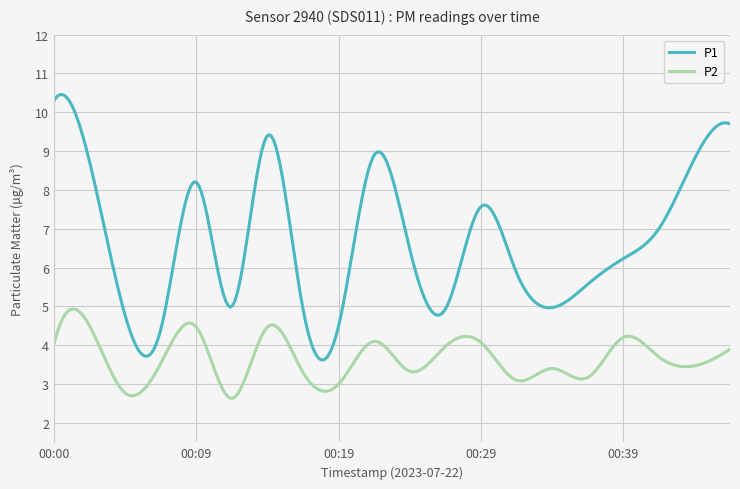

What is the sum of all P1 values?

1999.3